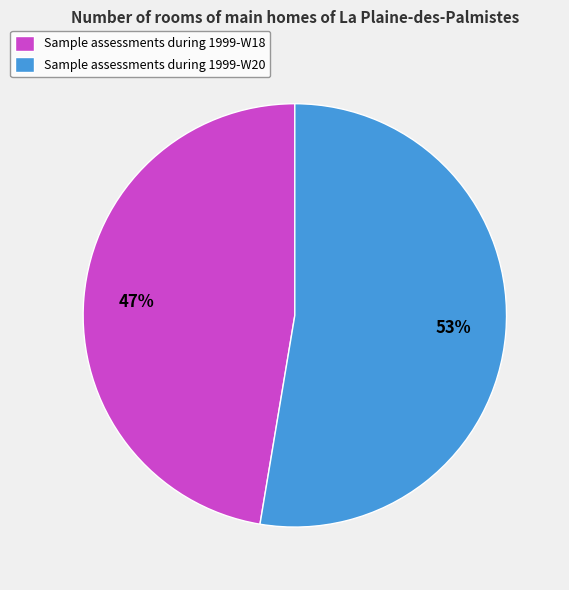

What is the smallest slice in the pie chart?

Sample assessments during 1999-W18